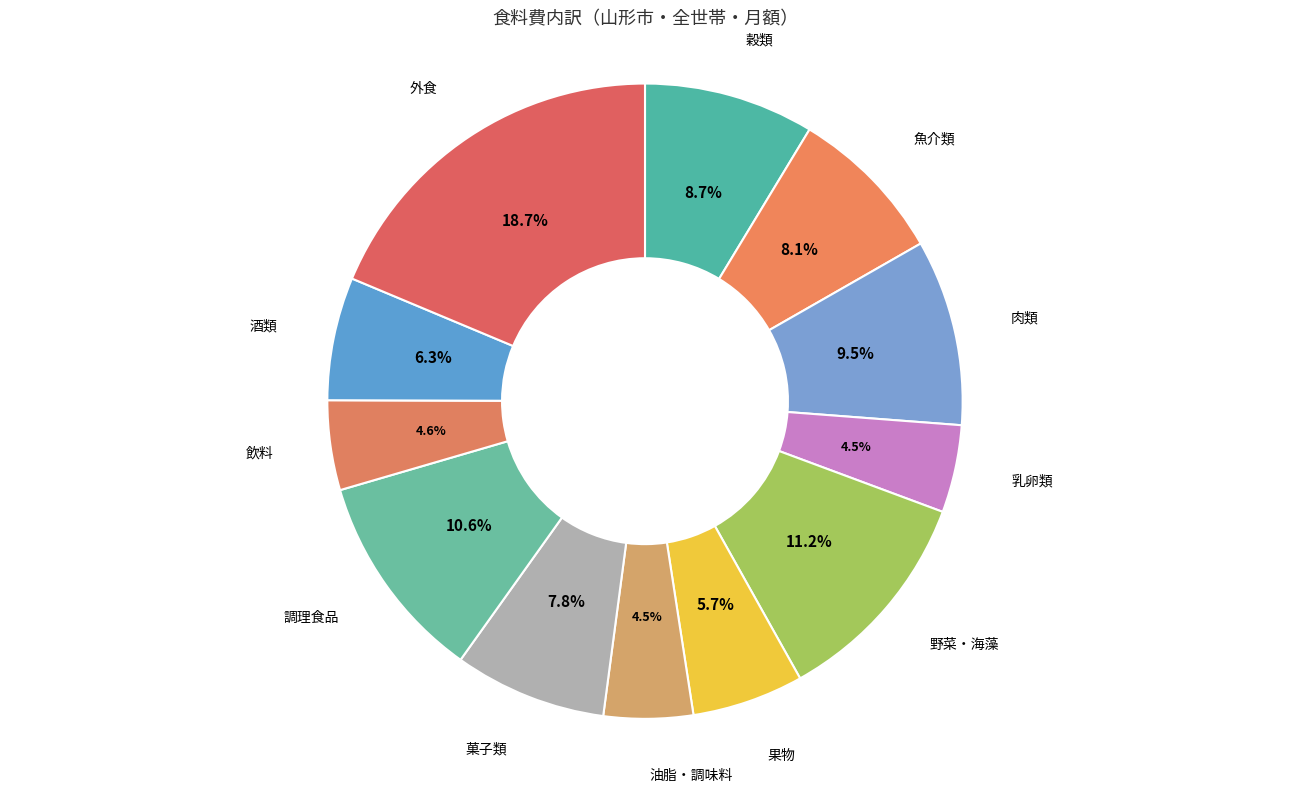

What is the largest slice in the pie chart?

外食